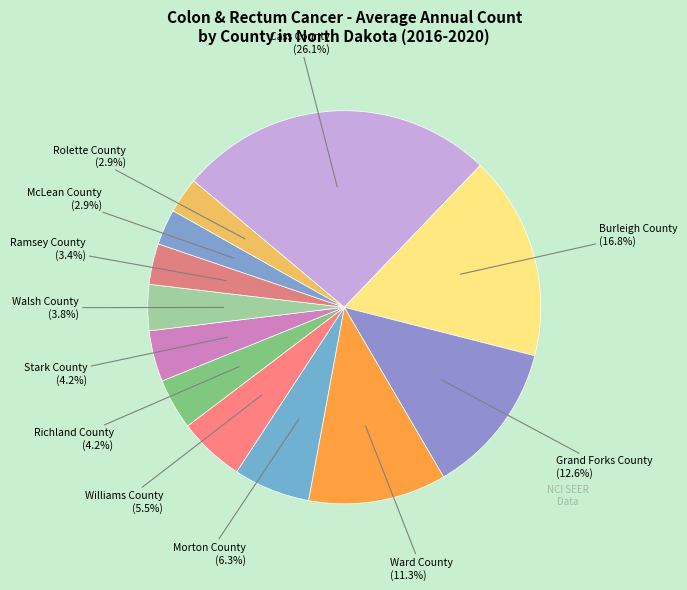

How many slices are in this pie chart?

12